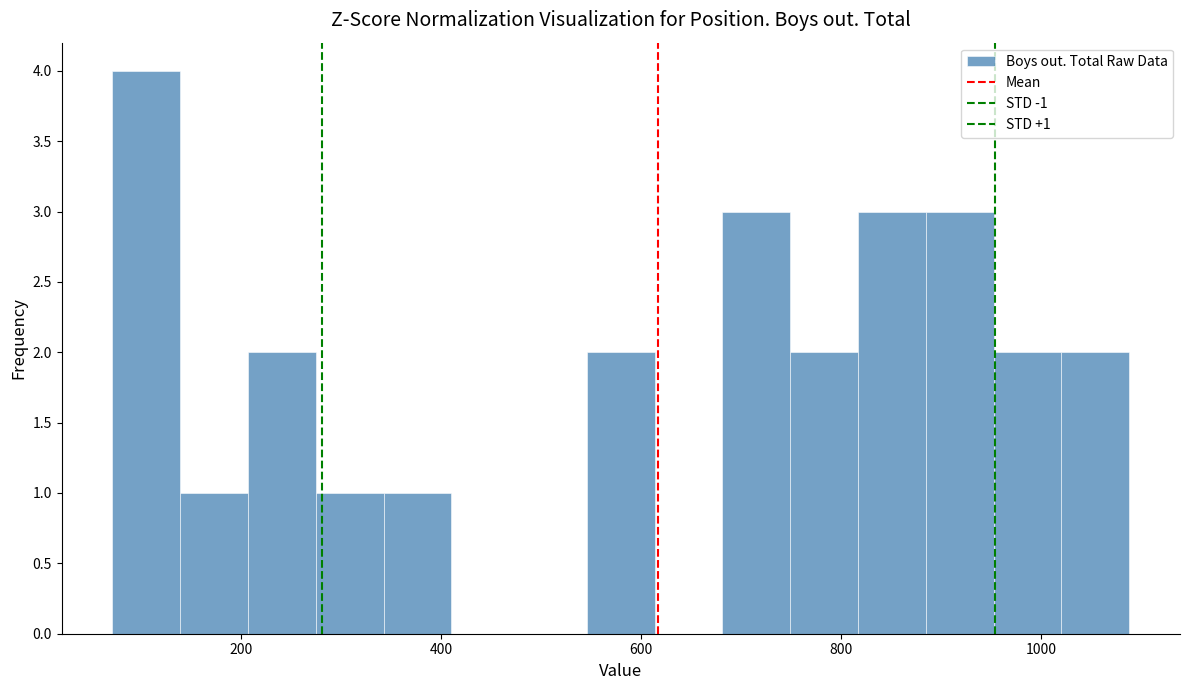

Around what value on the x-axis is the tallest bar? Give the approximate position of its centre, as read against the axis.

100